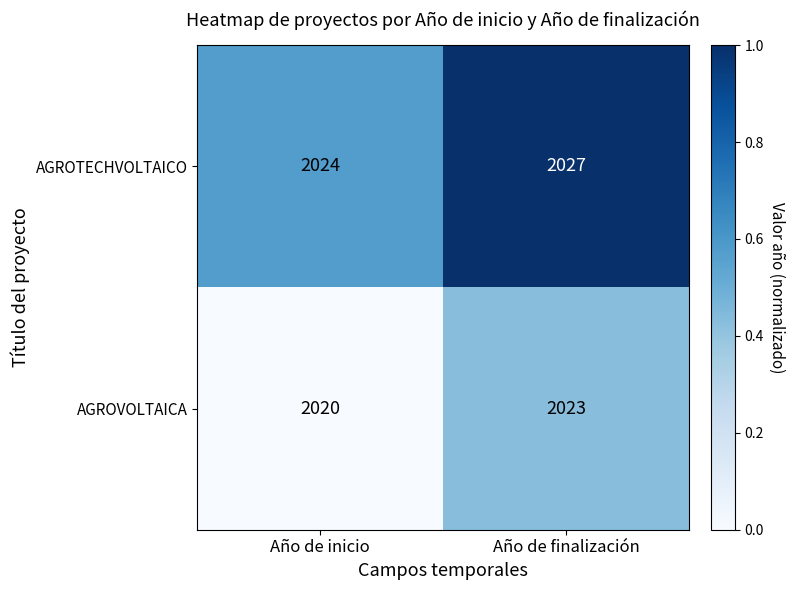

True or false: AGROVOLTAICA has a value of 2972 at Año de inicio.

False